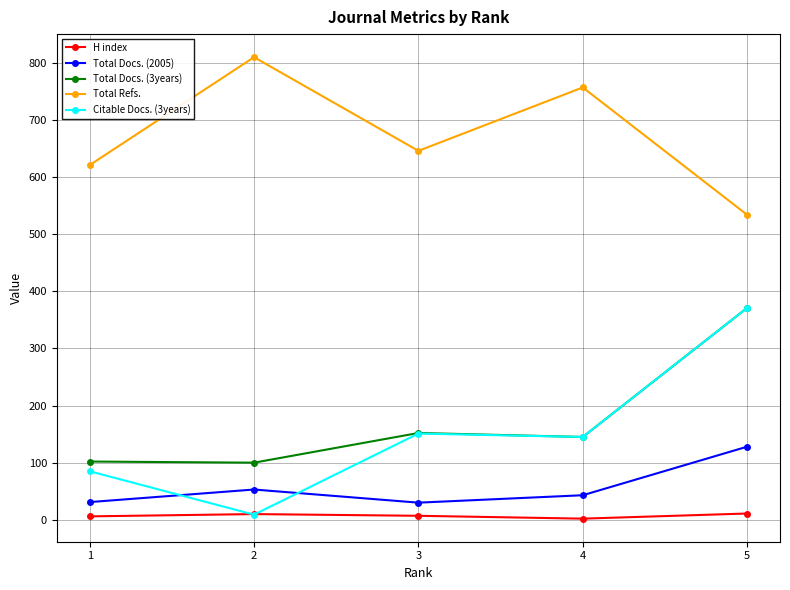

How many lines are shown in the chart?

5